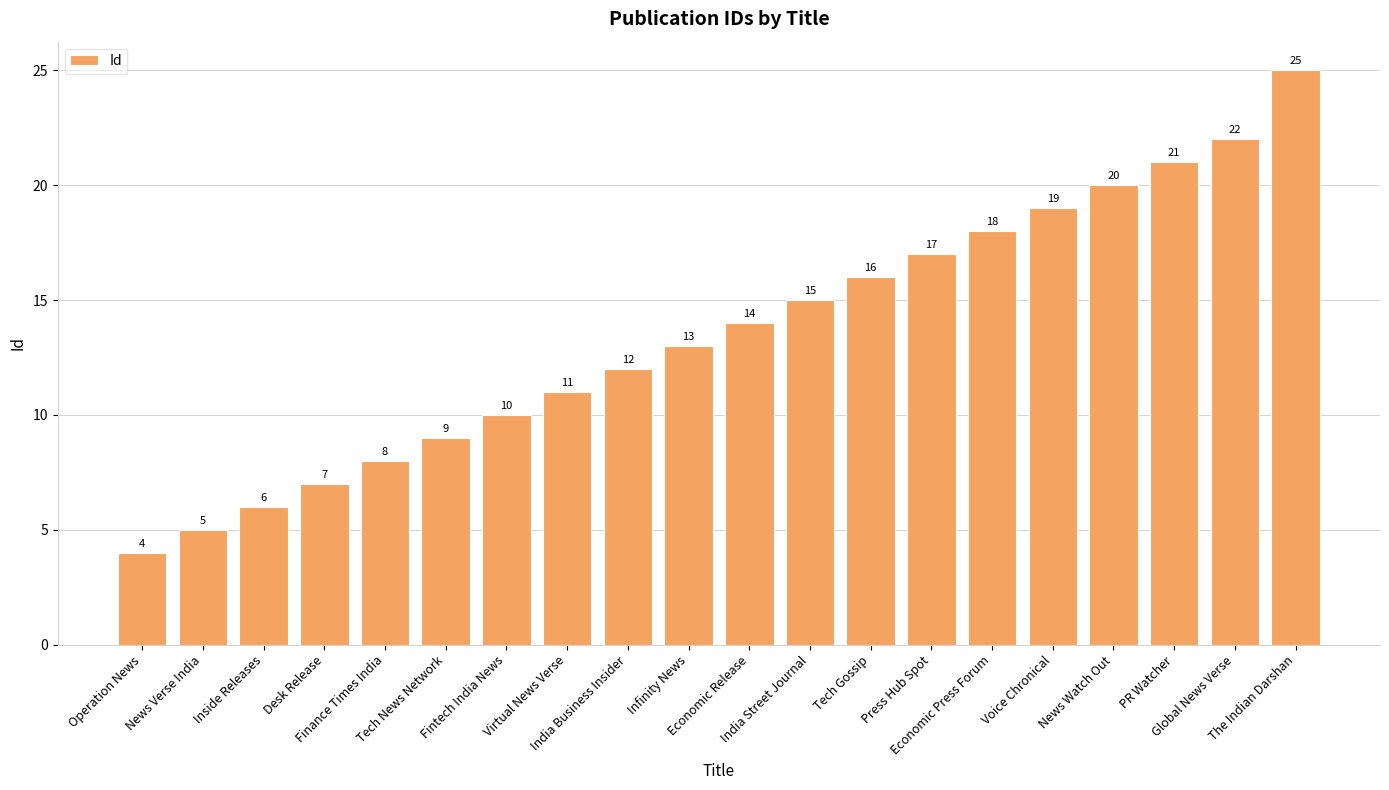

Which label corresponds to the smallest value in the chart?

Operation News